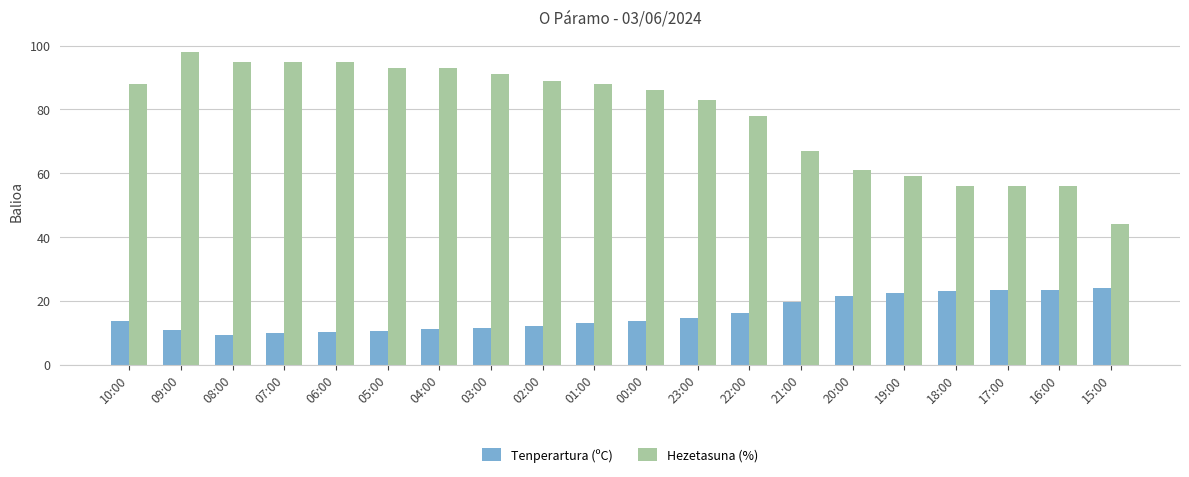

List the series in order of their overall mean, lowest first.

Tenperartura (ºC), Hezetasuna (%)